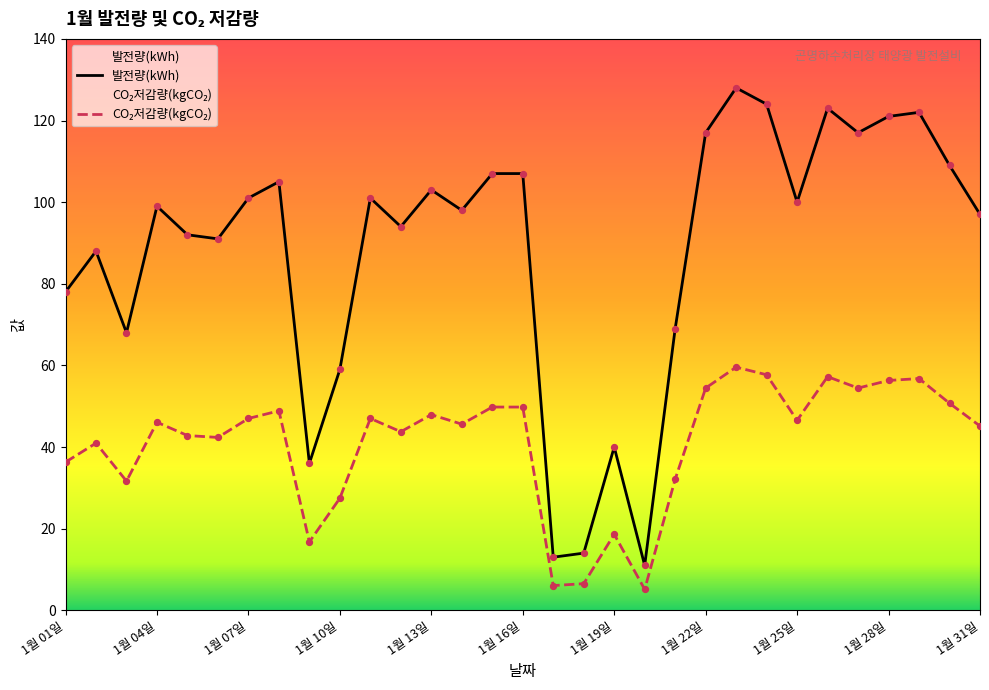

Which series has the largest Y range (max minus min)?

발전량(kWh)